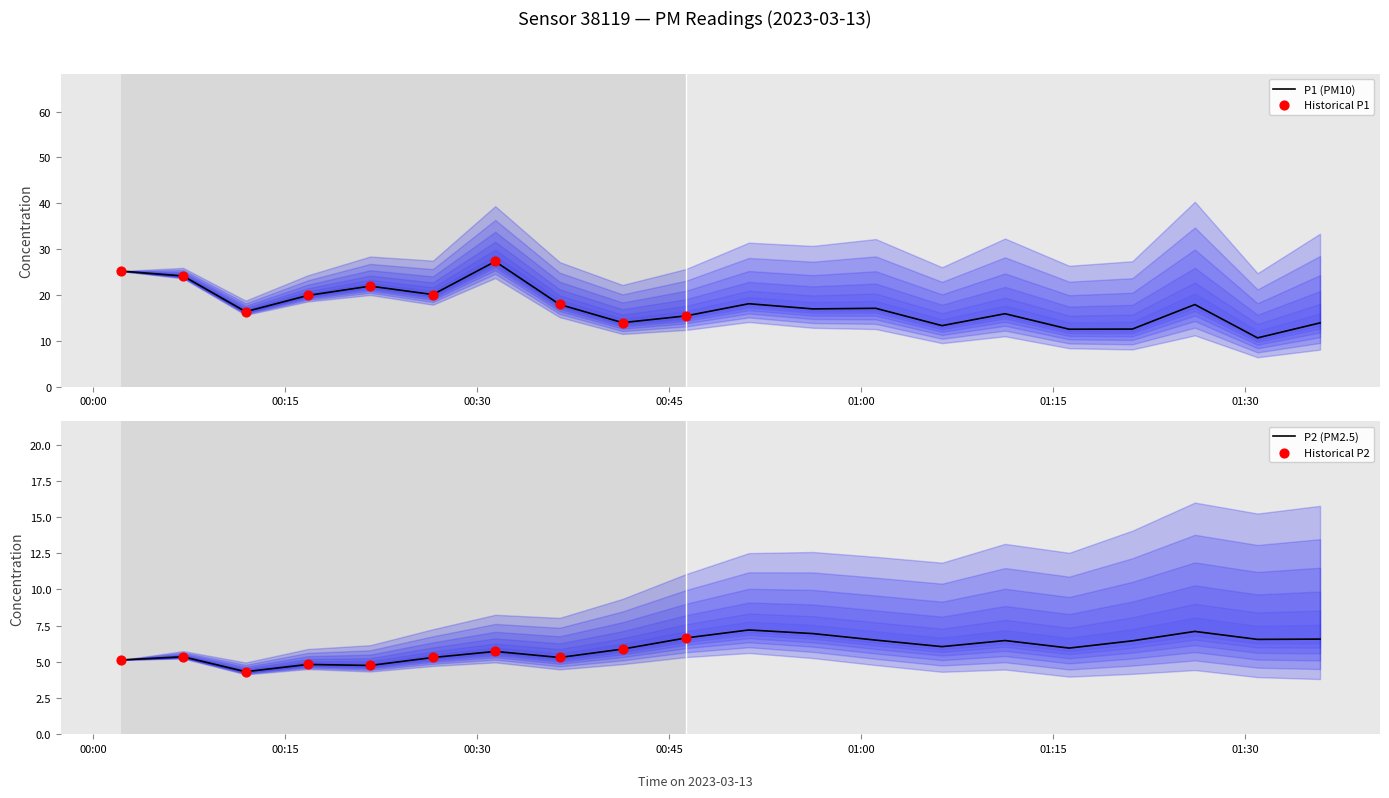

What are all the series names shown in the legend?

P1, P2